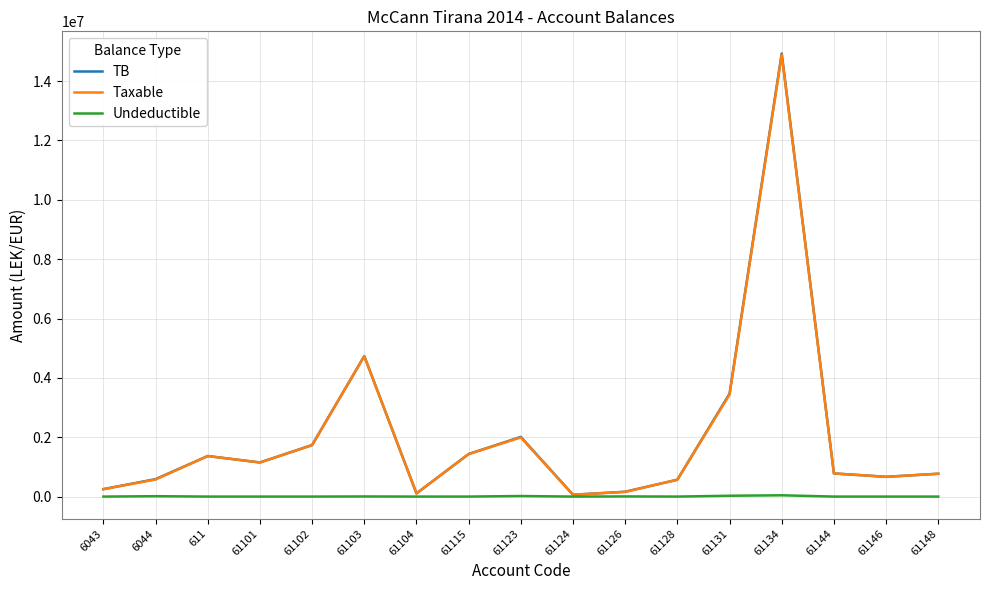

What is the sum of the Taxable values at 61134 and 61101?

16036903.4